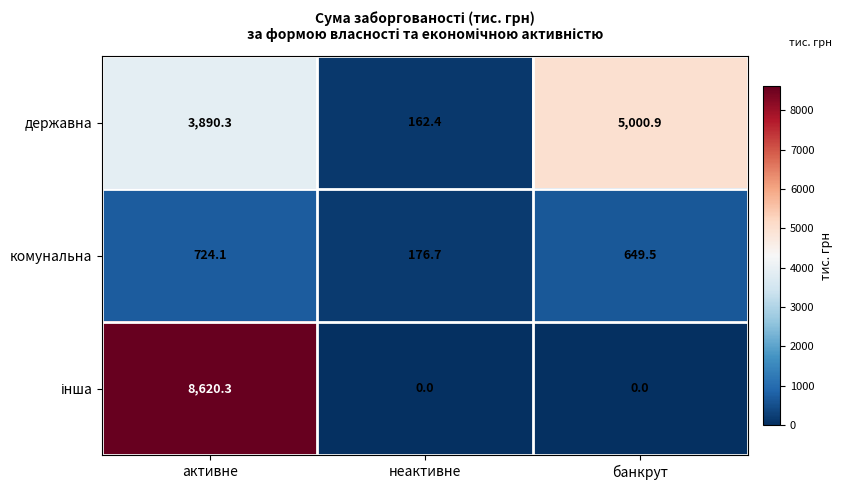

How many series are shown in this chart?

3